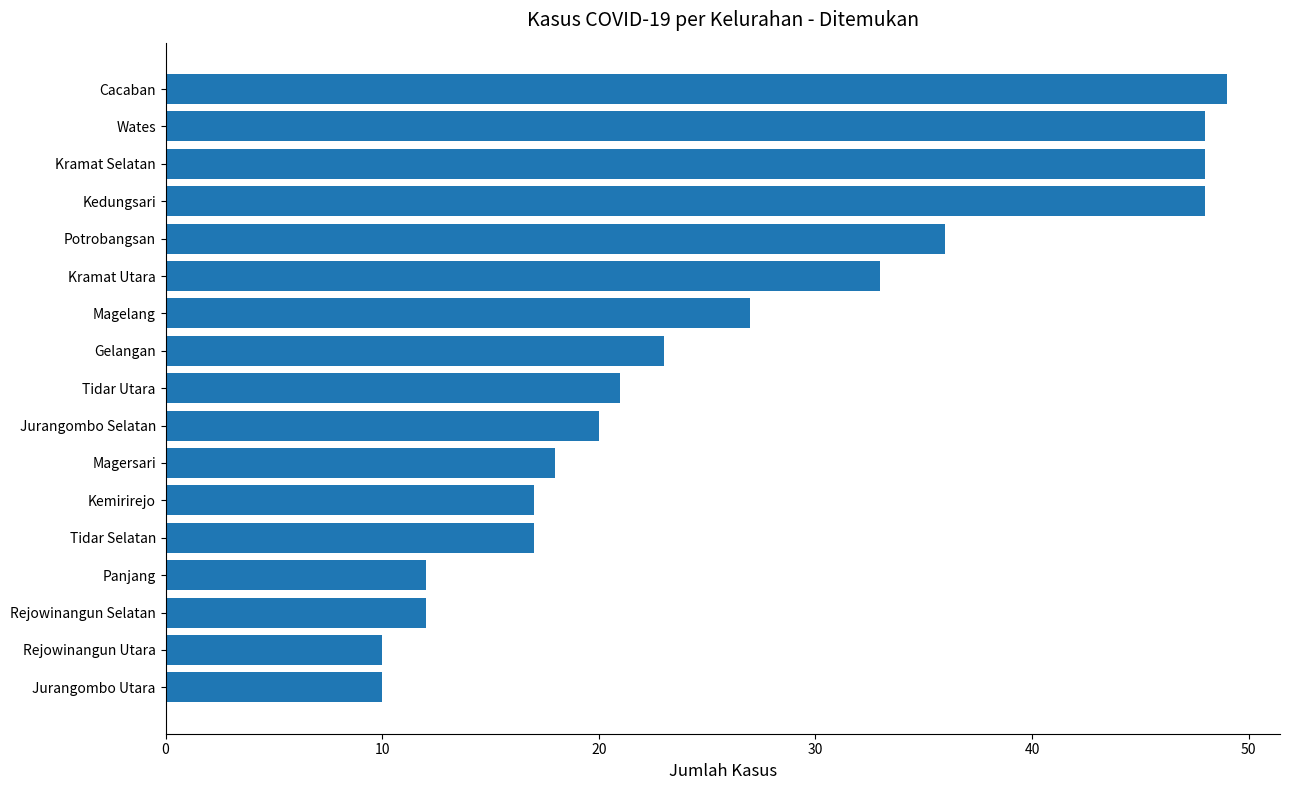

What is the minimum value shown in the chart?

10